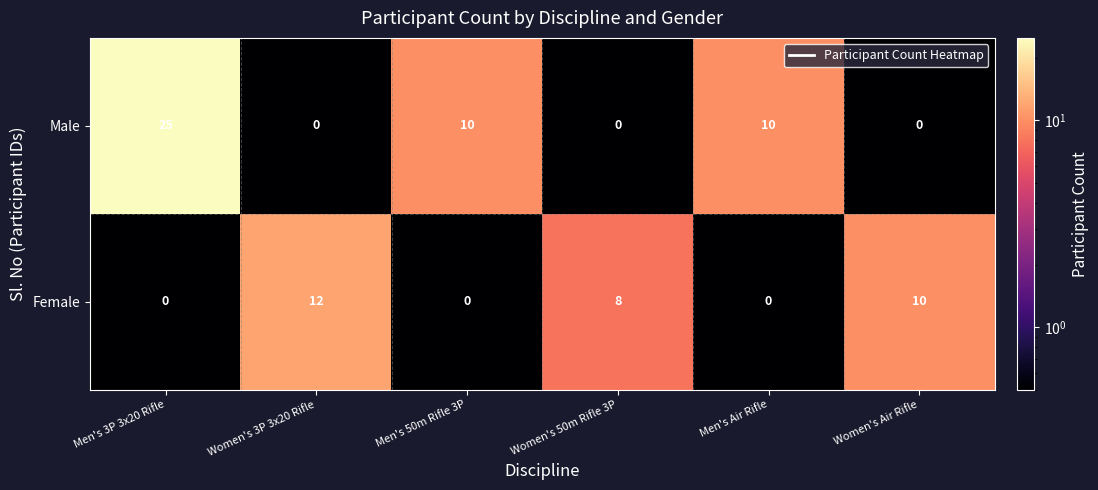

What is the average value of the Female series?

5